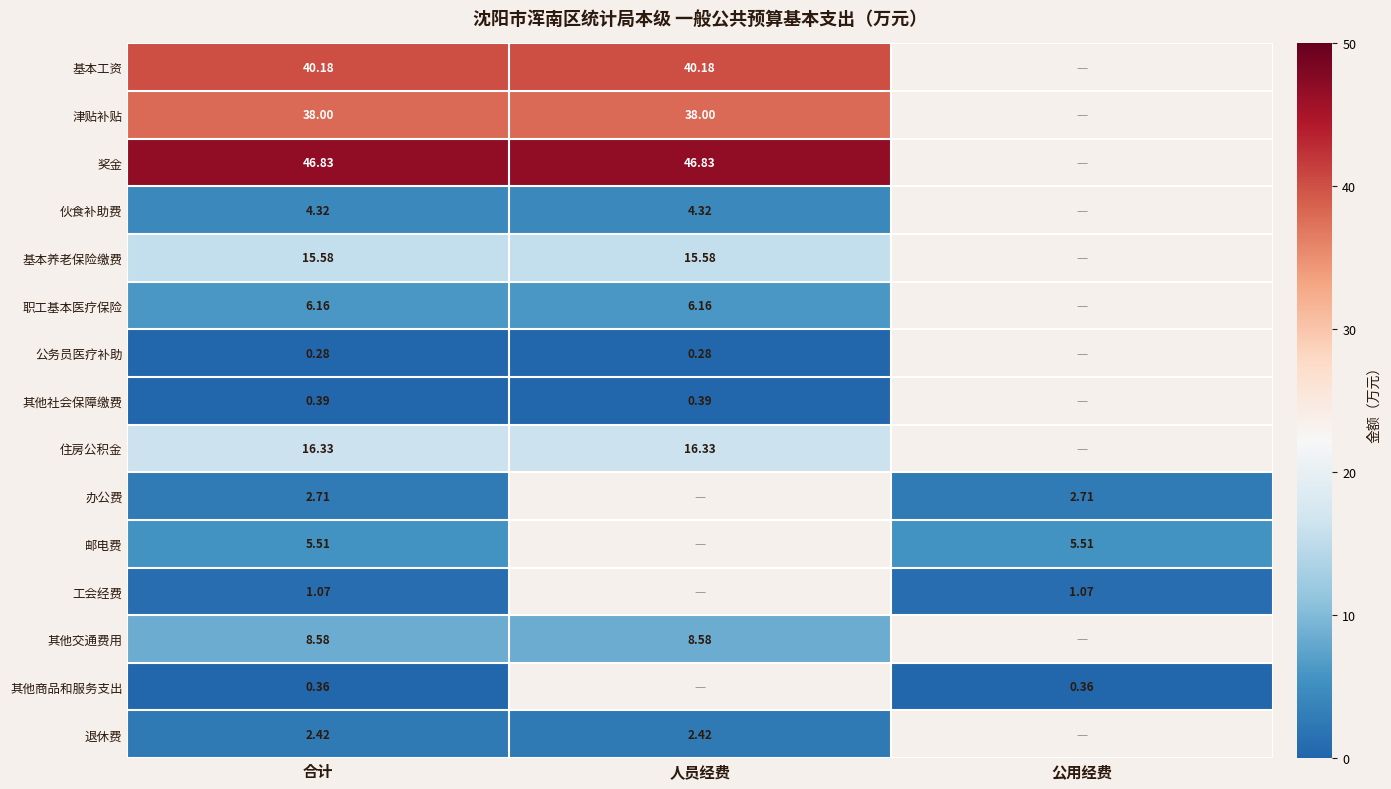

What is the difference between the highest and lowest values at 人员经费?

46.5